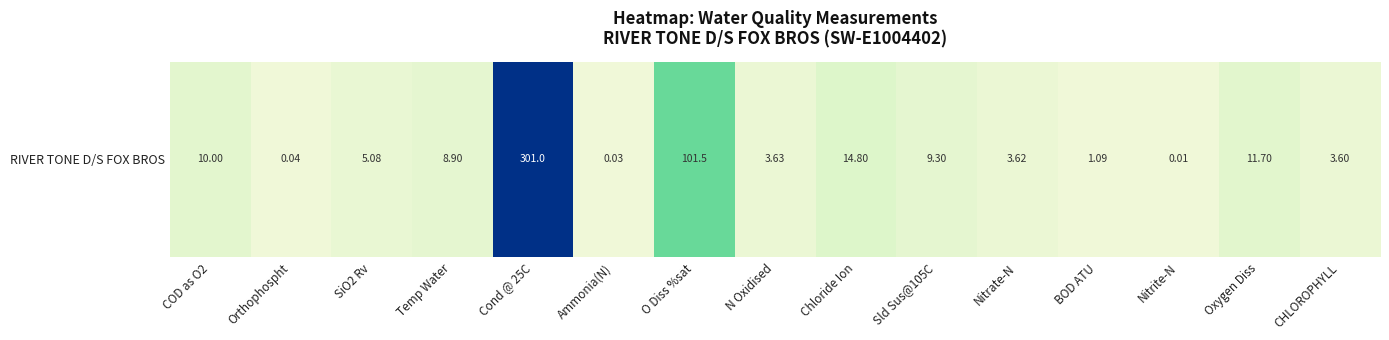

Reading left to right, list all the values displayed in this chart.

10.0	0.0	5.1	8.9	301.0	0.0	101.5	3.6	14.8	9.3	3.6	1.1	0.0	11.7	3.6